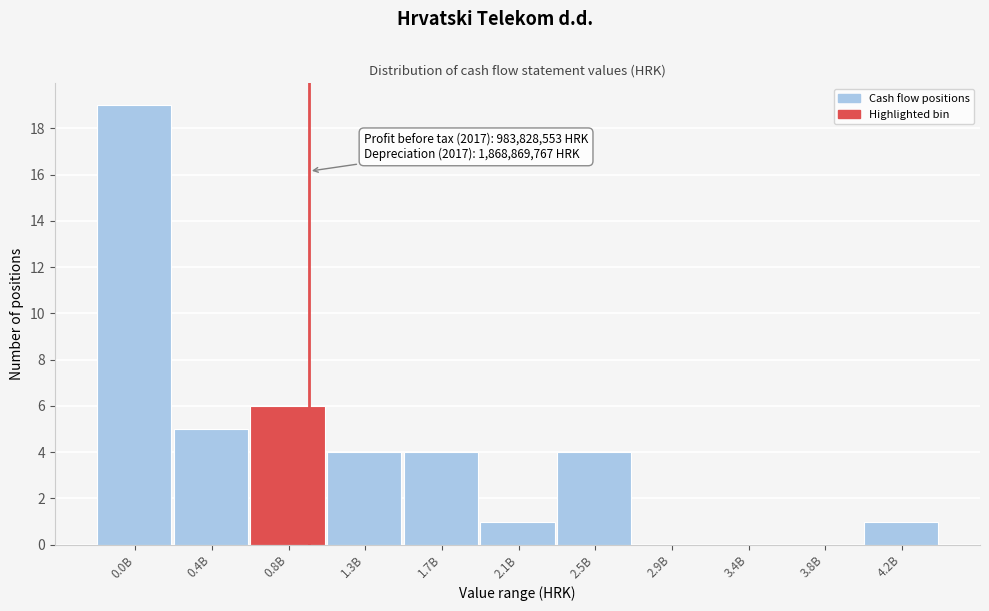

Reading left to right, extract all data points from this chart.

0.0B=19	0.4B=5	0.8B=6	1.3B=4	1.7B=4	2.1B=1	2.5B=4	2.9B=0	3.4B=0	3.8B=0	4.2B=1